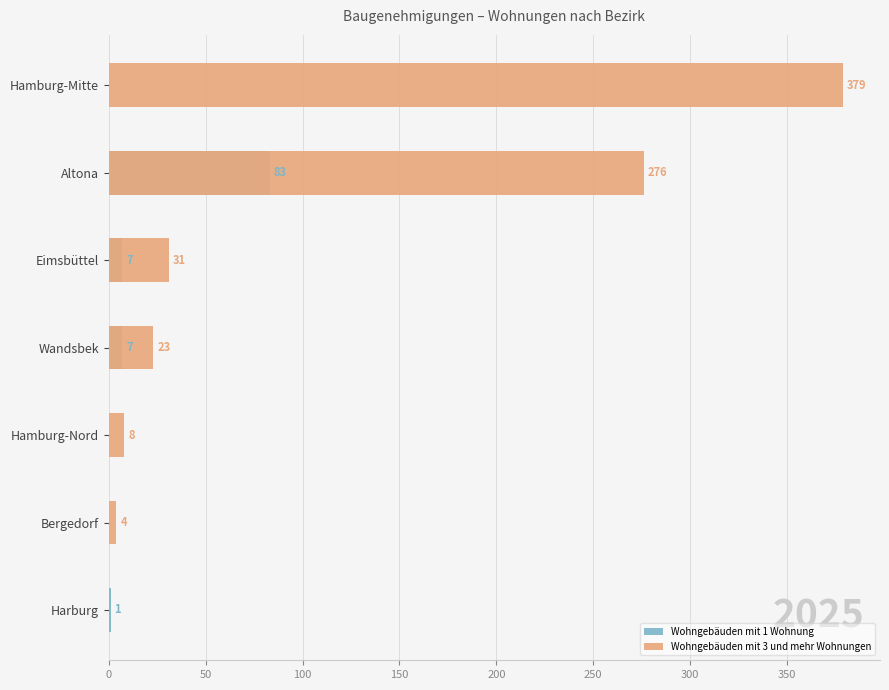

What is the difference between the maximum and minimum values in the Wohngebäuden mit 3 und mehr Wohnungen series?

379